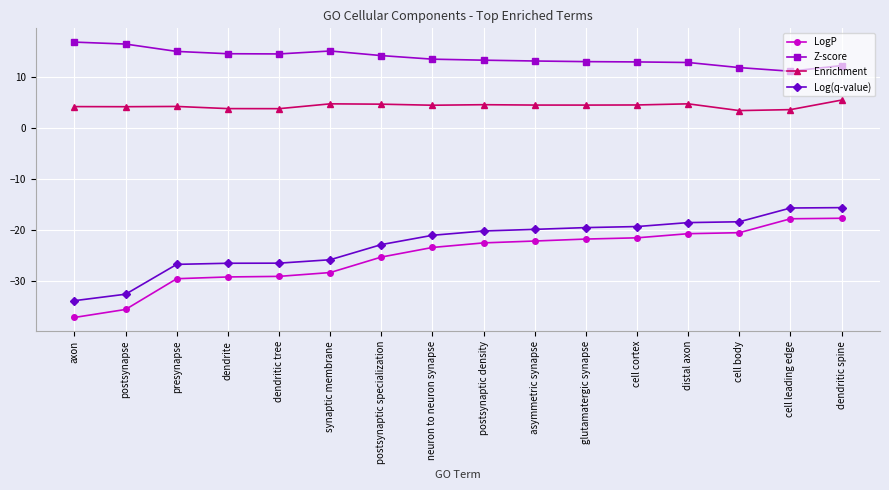

What is the value of the LogP point at the 6th from the left?

-28.3